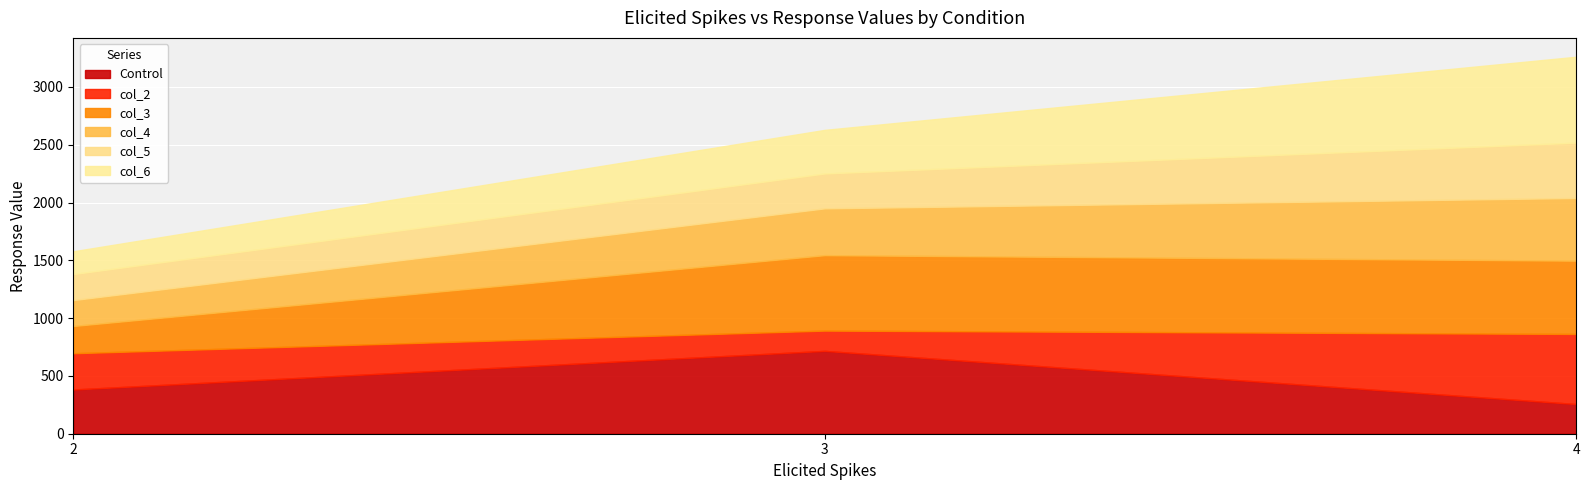

At which label is col_2 closest to 390?

2